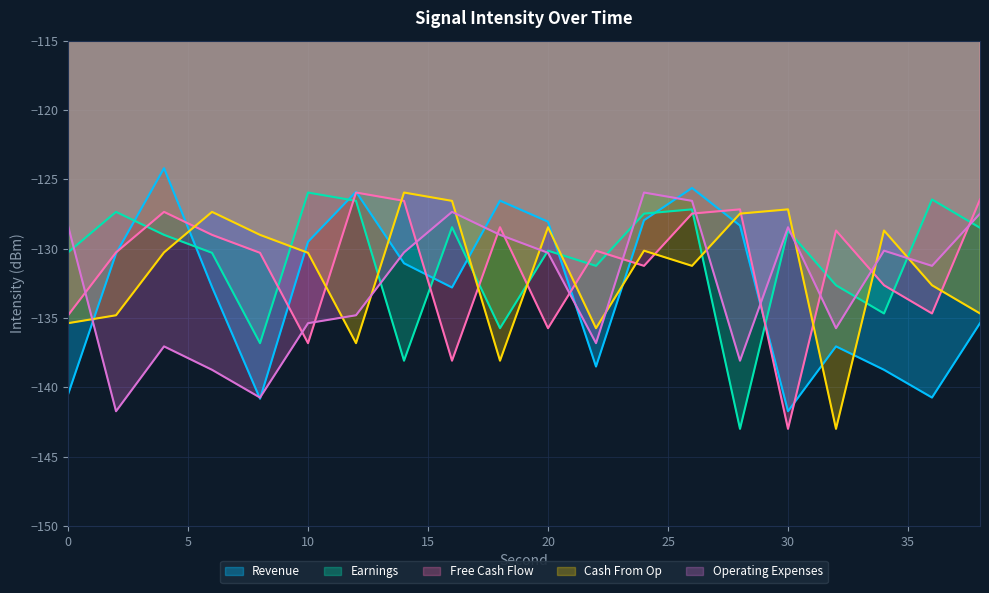

Is the value of Revenue at 4 greater than the value of Free Cash Flow at 6?

Yes